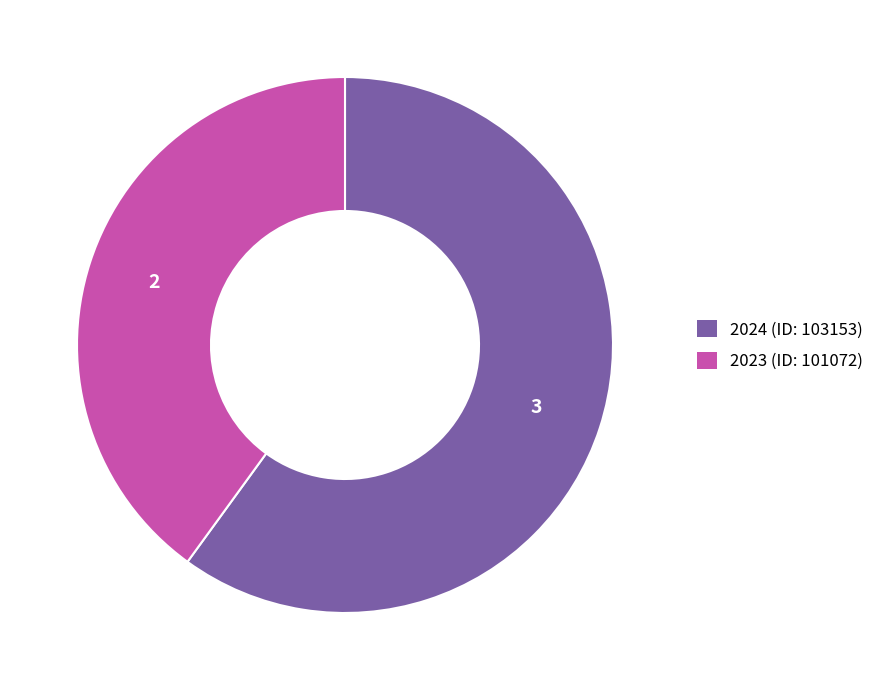

Rank the categories by value from lowest to highest.

2023 (ID: 101072), 2024 (ID: 103153)